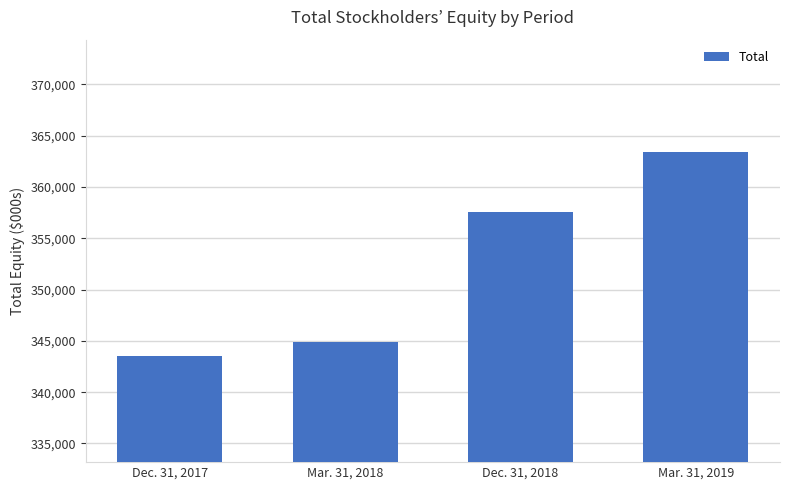

The value at Dec. 31, 2018 is 357574. True or false?

True